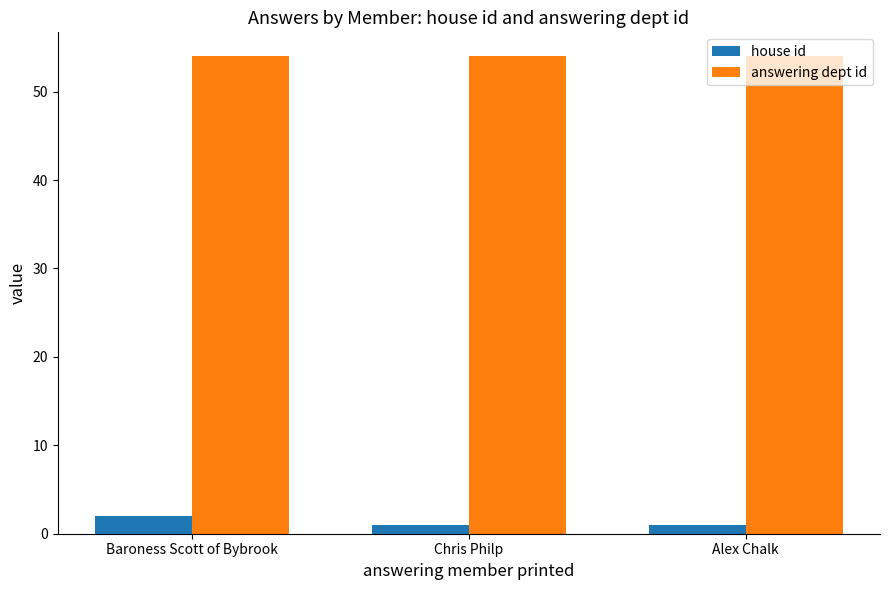

How many bars are there in each group?

2